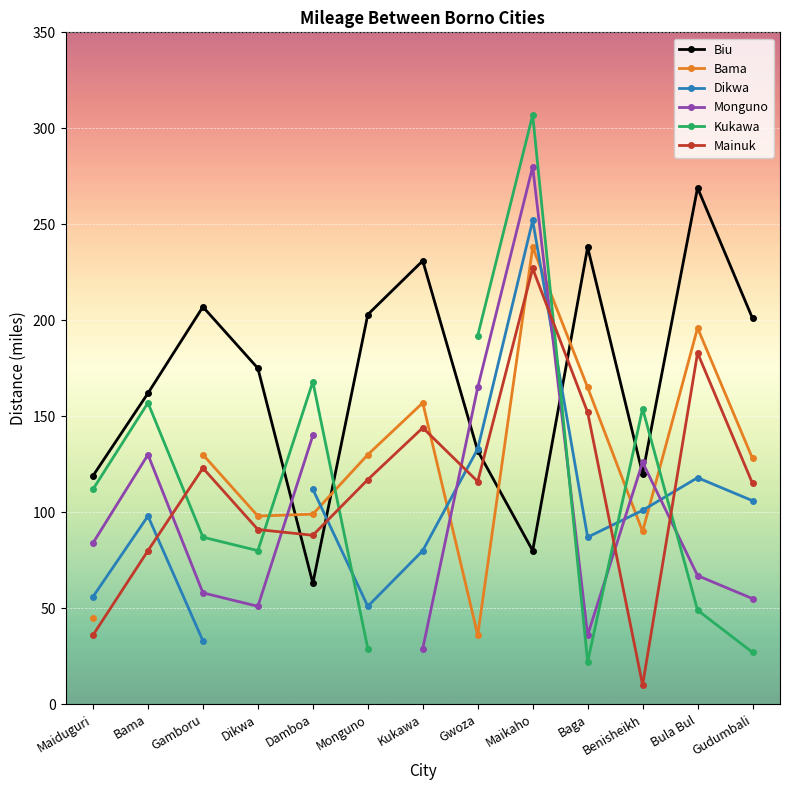

What position from the right is Monguno?

8